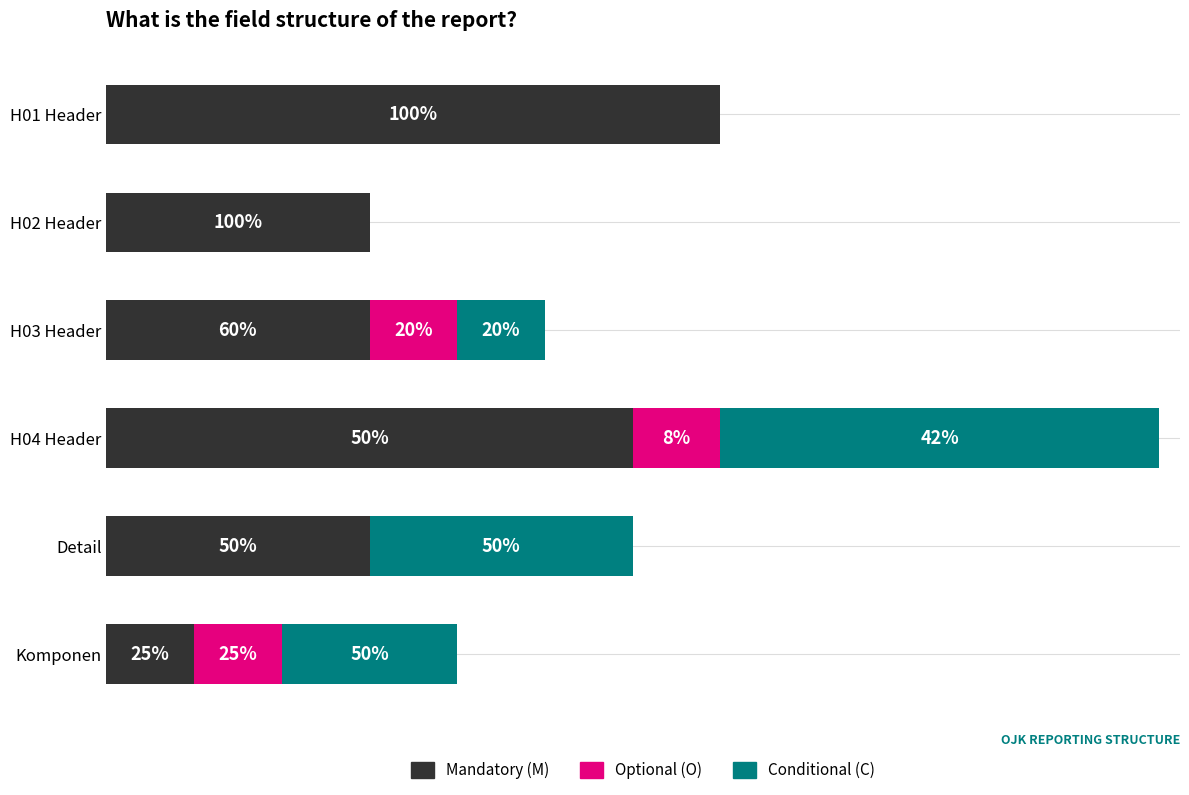

What are all the series names shown in the legend?

Mandatory (M), Optional (O), Conditional (C)